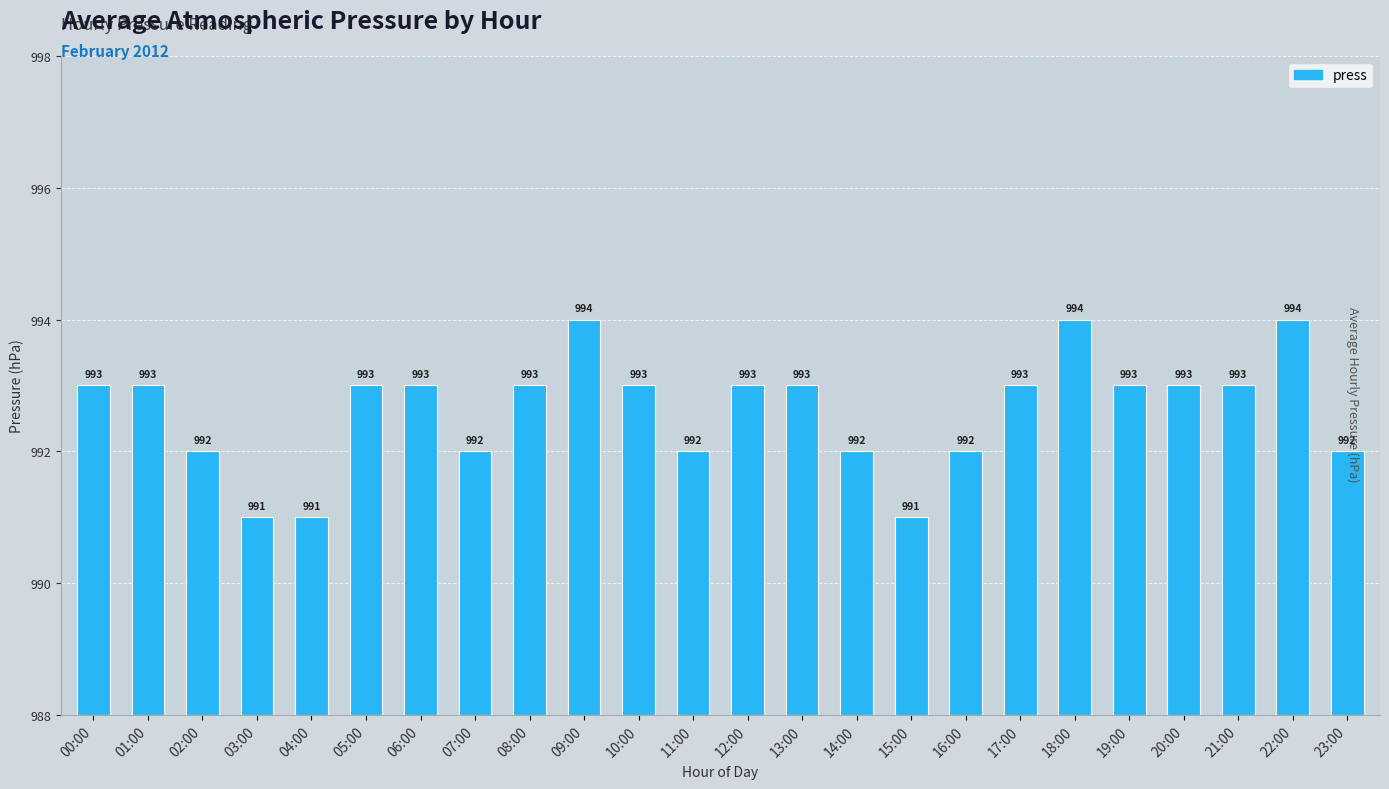

What is the difference between the maximum and minimum values?

3